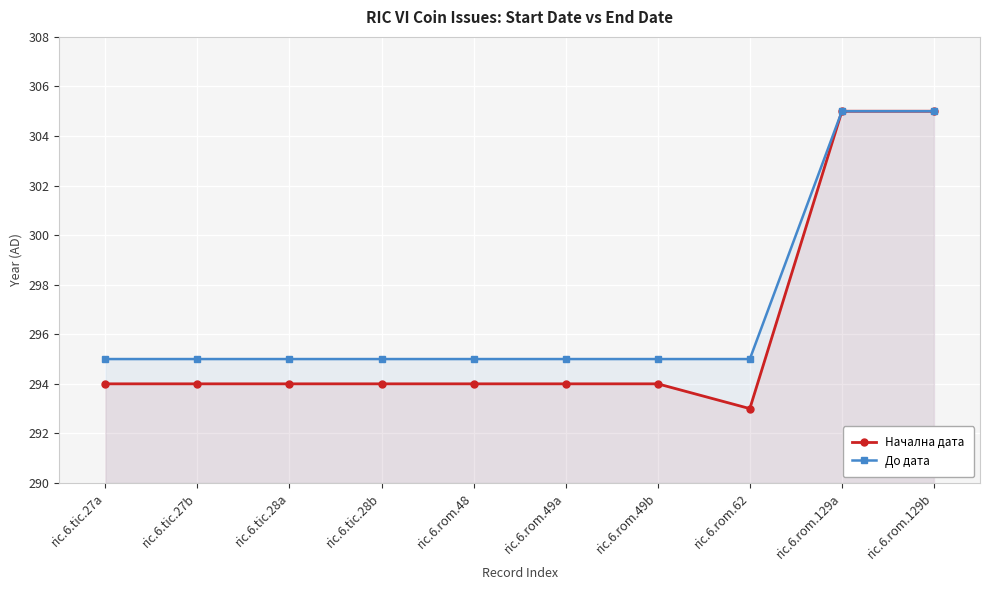

At which label is Начална дата closest to 299?

ric.6.tic.27a